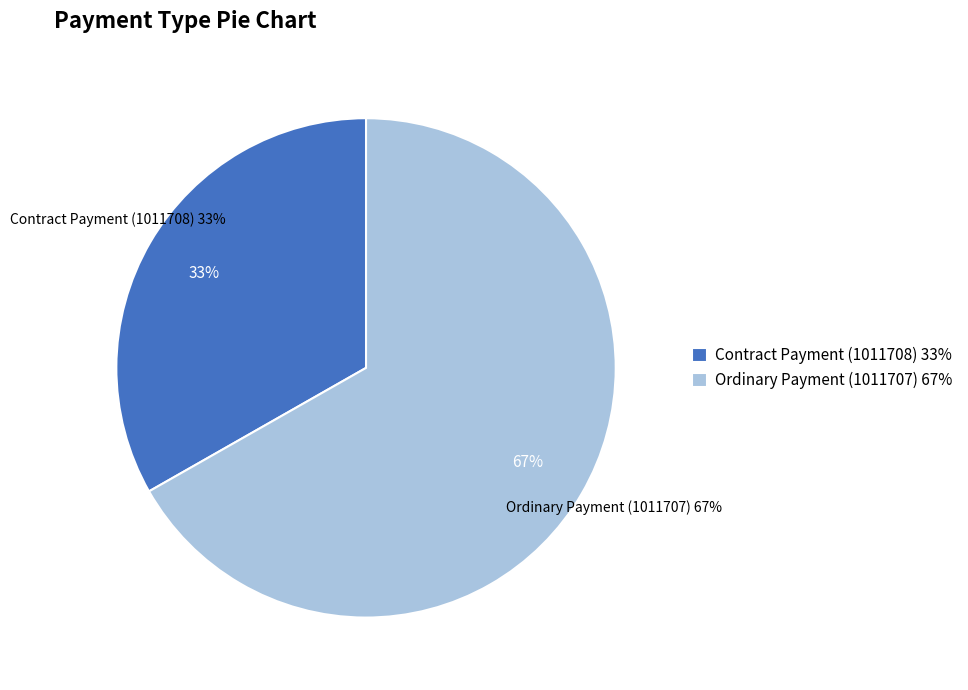

How many slices are in this pie chart?

2